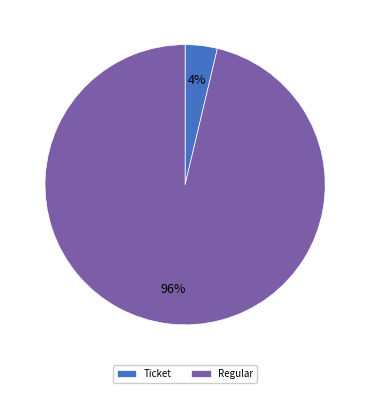

Between Regular and Ticket, which is larger?

Regular